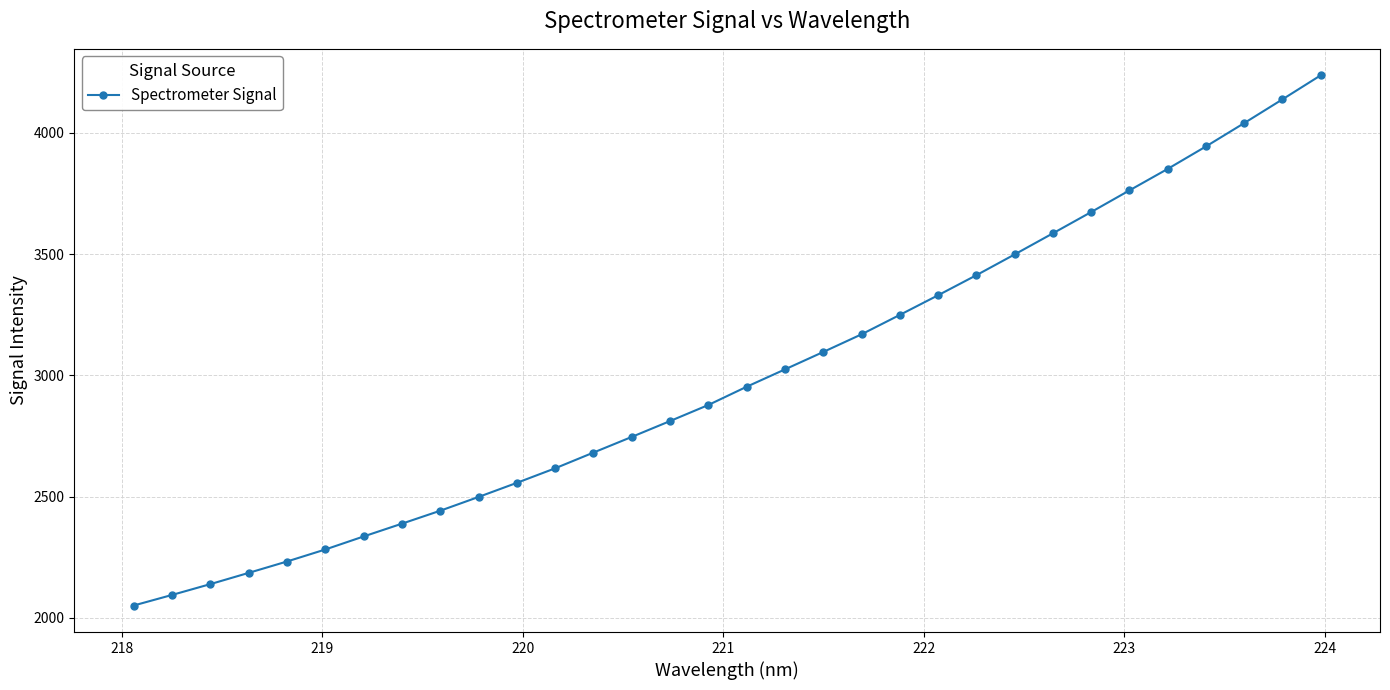

How many values are below 2952?

16